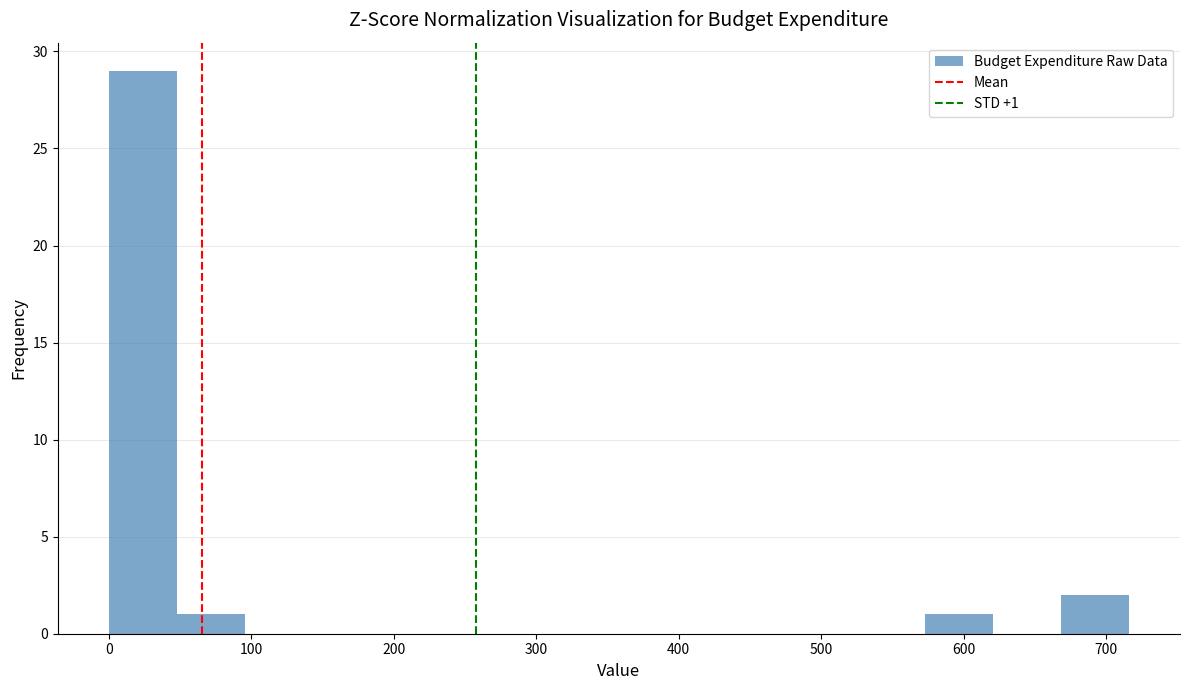

Over which range of the x-axis is the bar tallest?

0 to 50